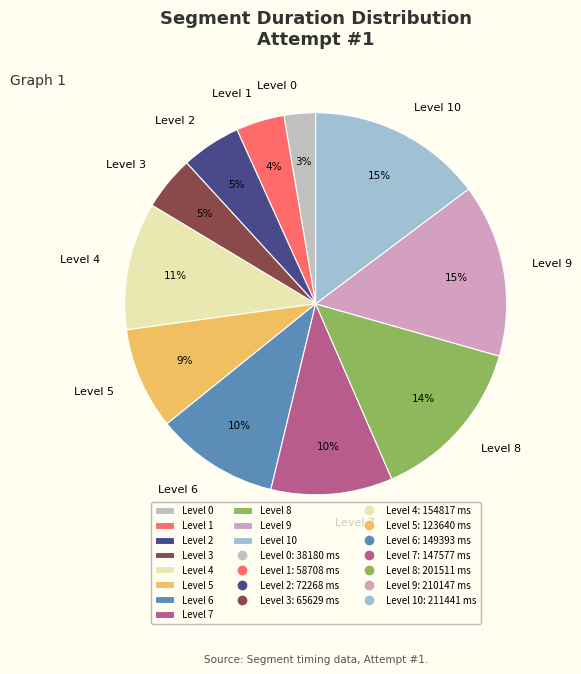

How many slices are in this pie chart?

11